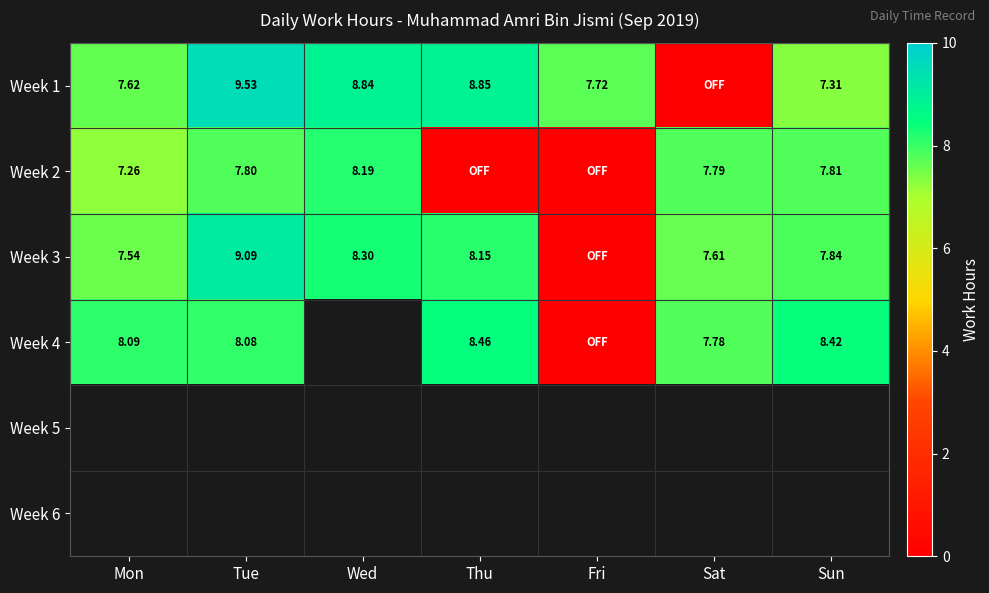

Rank the categories by Week 1 value from highest to lowest.

Tue, Thu, Wed, Fri, Mon, Sun, Sat